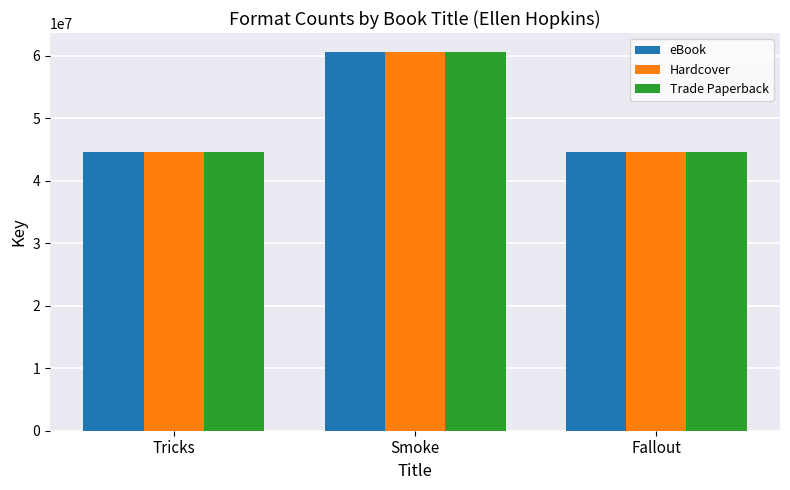

True or false: Trade Paperback has a value of 44577371 at Tricks.

True